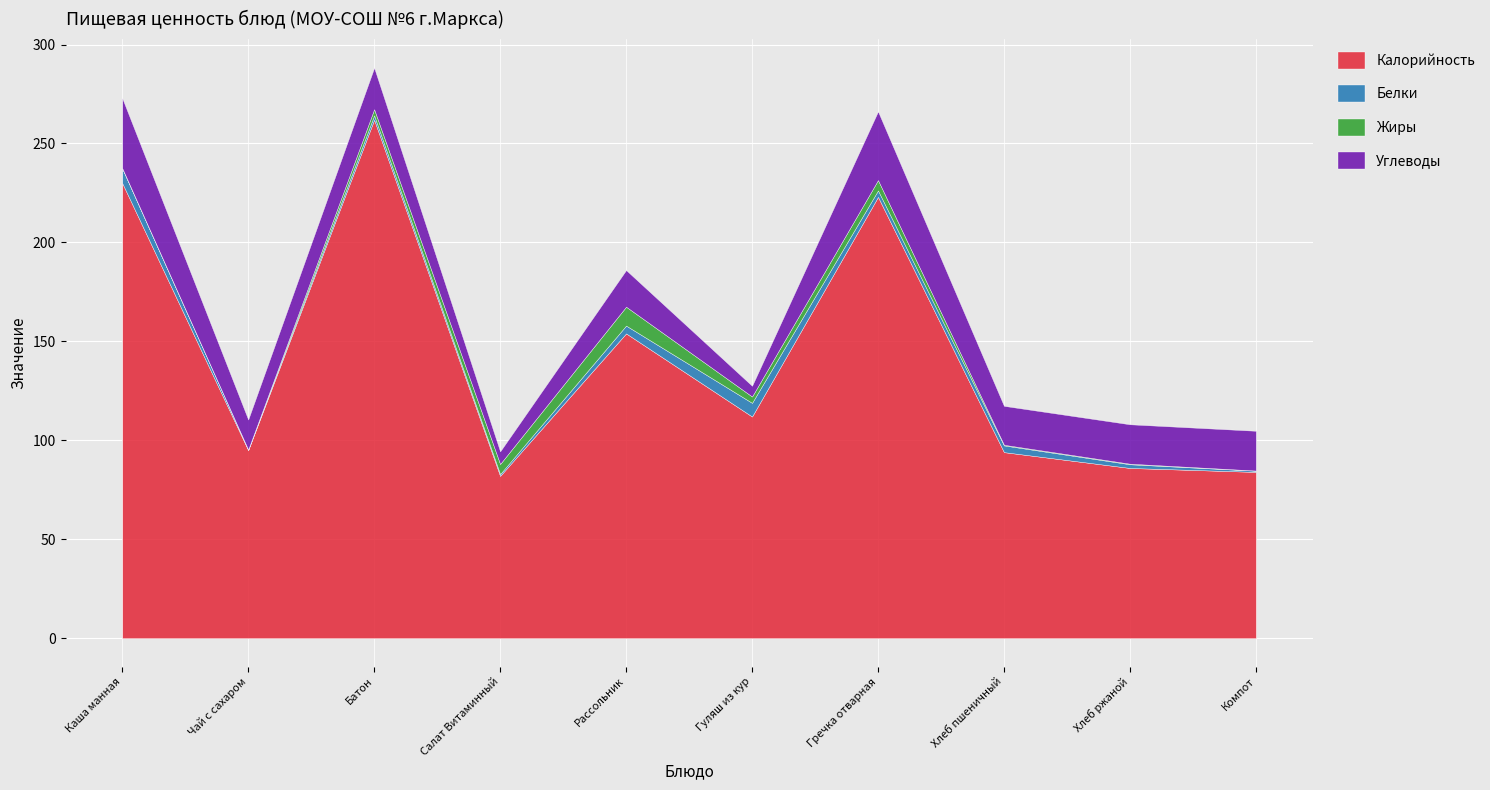

What is the difference between the second highest and minimum values in the Калорийность series?

148.0